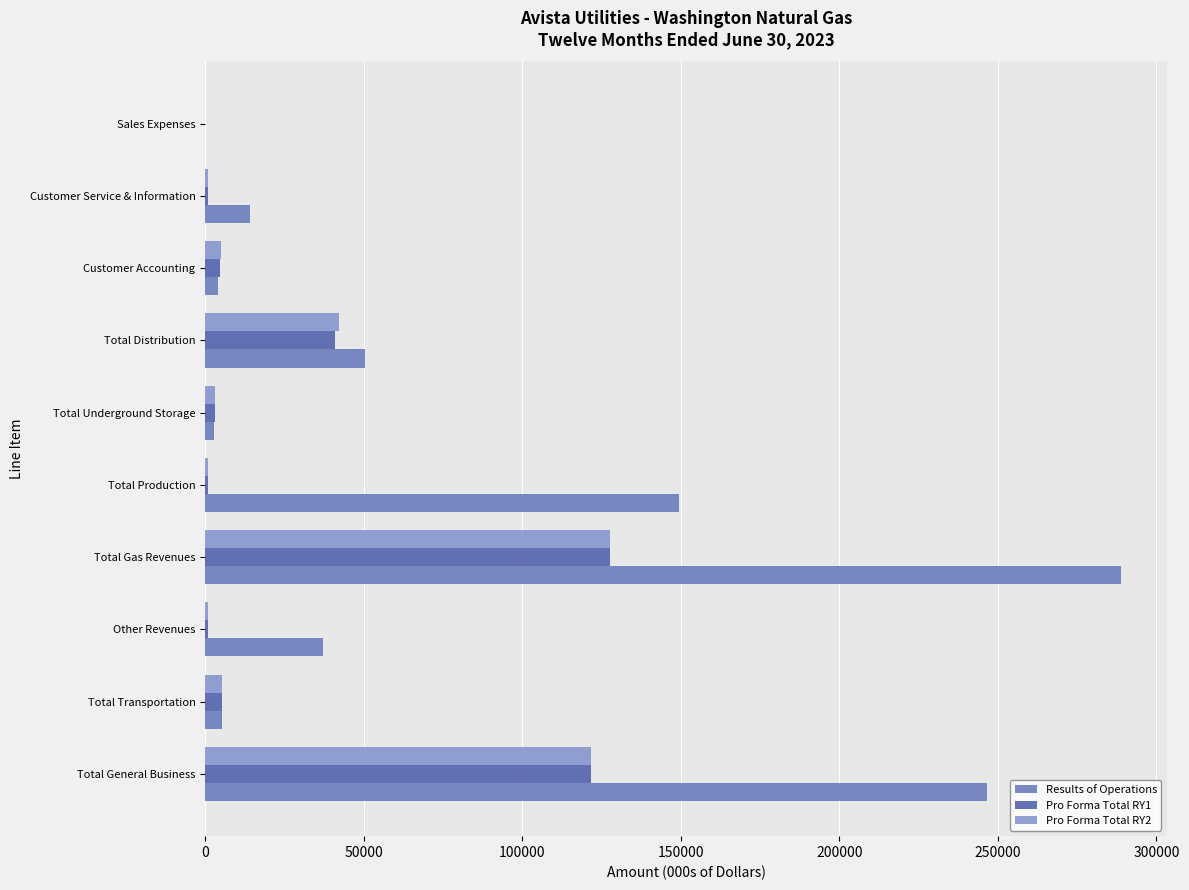

At which label is Results of Operations closest to 144419?

Total Production